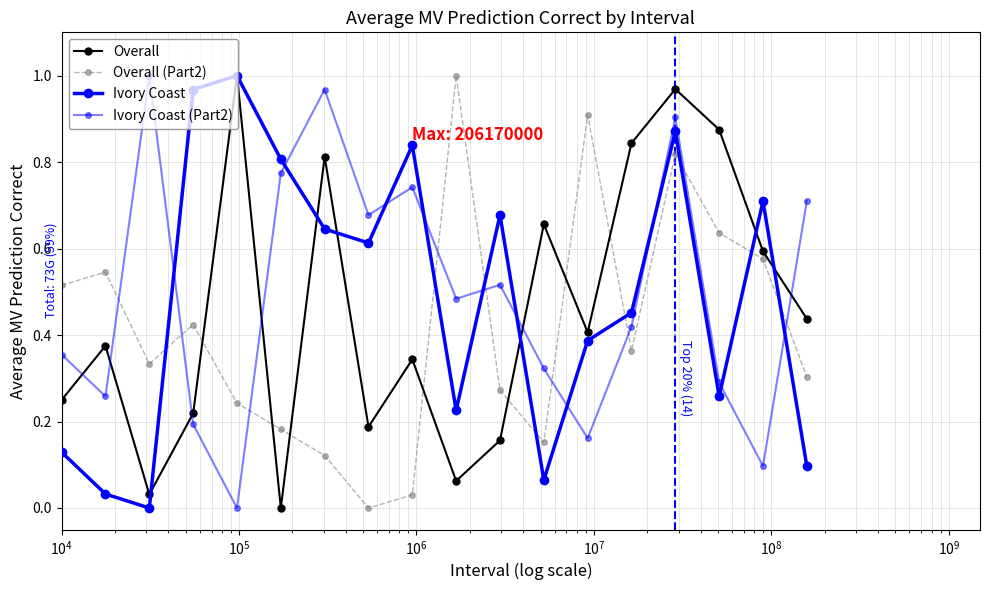

Reading left to right, extract all data points from this chart.

Overall: 0.2	0.4	0.0	0.2	1.0	0.0	0.8	0.2	0.3	0.1	0.2	0.7	0.4	0.8	1.0	0.9	0.6	0.4
Overall (Part2): 0.5	0.5	0.3	0.4	0.2	0.2	0.1	0.0	0.0	1.0	0.3	0.2	0.9	0.4	0.8	0.6	0.6	0.3
Ivory Coast: 0.1	0.0	0.0	1.0	1.0	0.8	0.6	0.6	0.8	0.2	0.7	0.1	0.4	0.5	0.9	0.3	0.7	0.1
Ivory Coast (Part2): 0.4	0.3	1.0	0.2	0.0	0.8	1.0	0.7	0.7	0.5	0.5	0.3	0.2	0.4	0.9	0.3	0.1	0.7